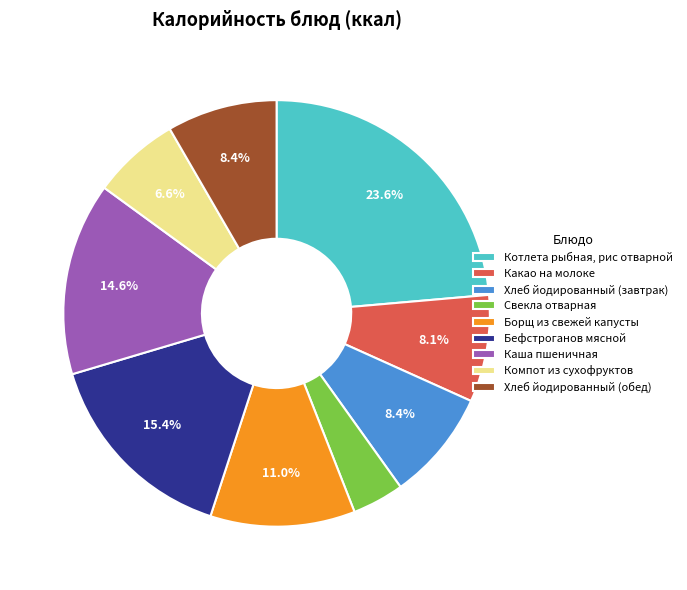

How many segments does this pie chart have?

9